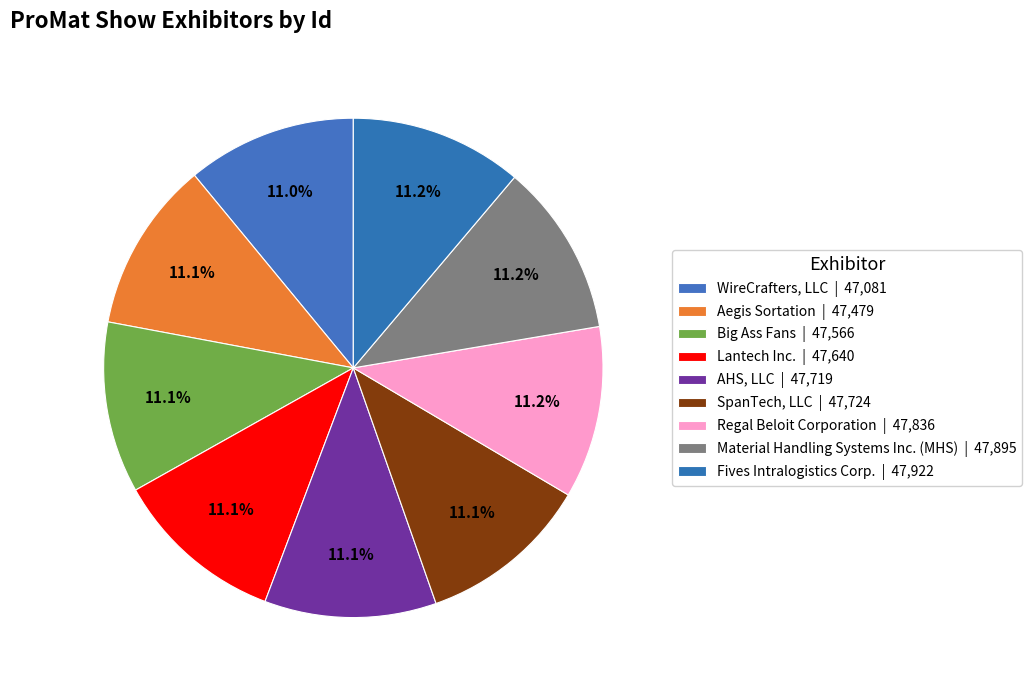

Rank the categories by value from highest to lowest.

Fives Intralogistics Corp., Material Handling Systems Inc. (MHS), Regal Beloit Corporation, SpanTech, LLC, AHS, LLC, Lantech Inc., Big Ass Fans, Aegis Sortation, WireCrafters, LLC